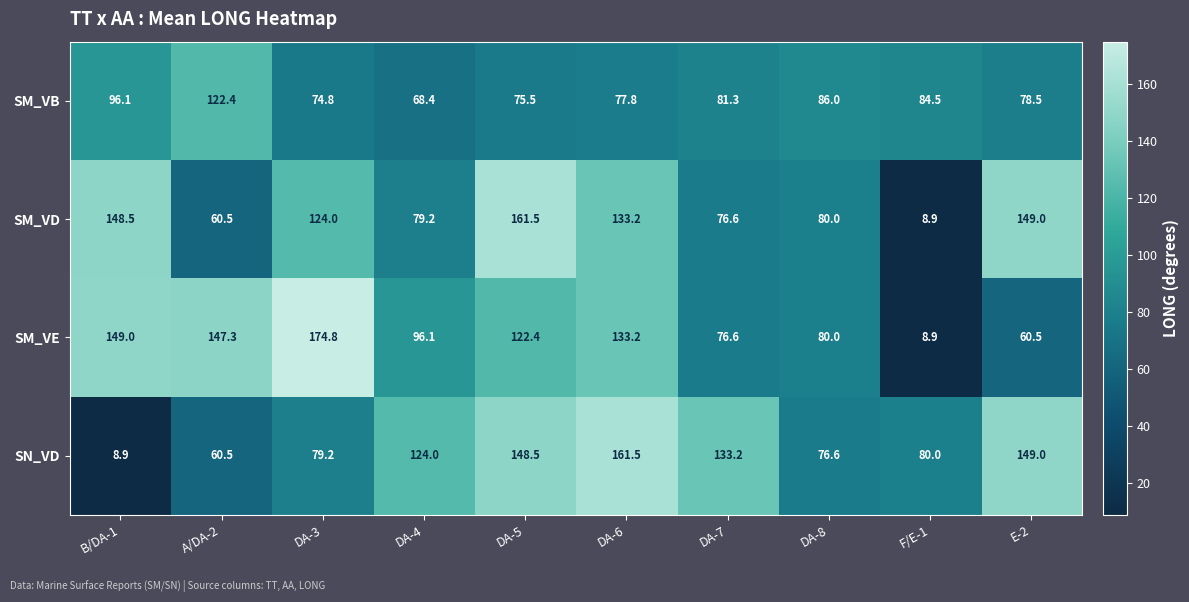

Is the value of SM_VE at E-2 greater than the value of SN_VD at DA-8?

No